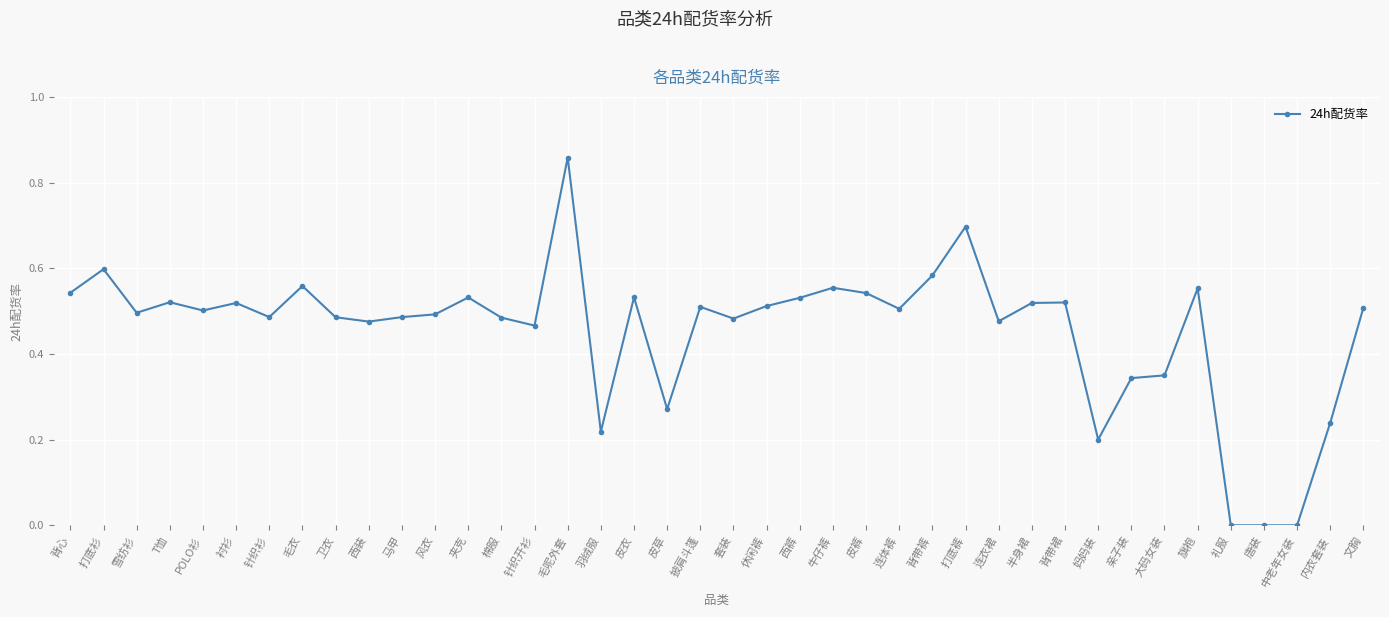

How many lines are shown in the chart?

1